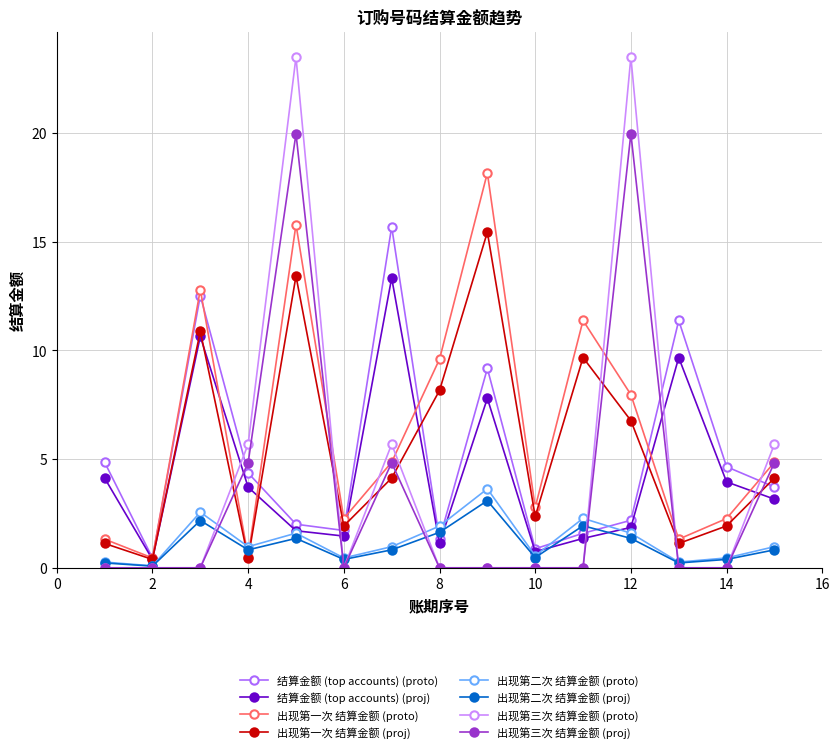

Which series has the widest spread of values?

出现第三次 结算金额 (proto)